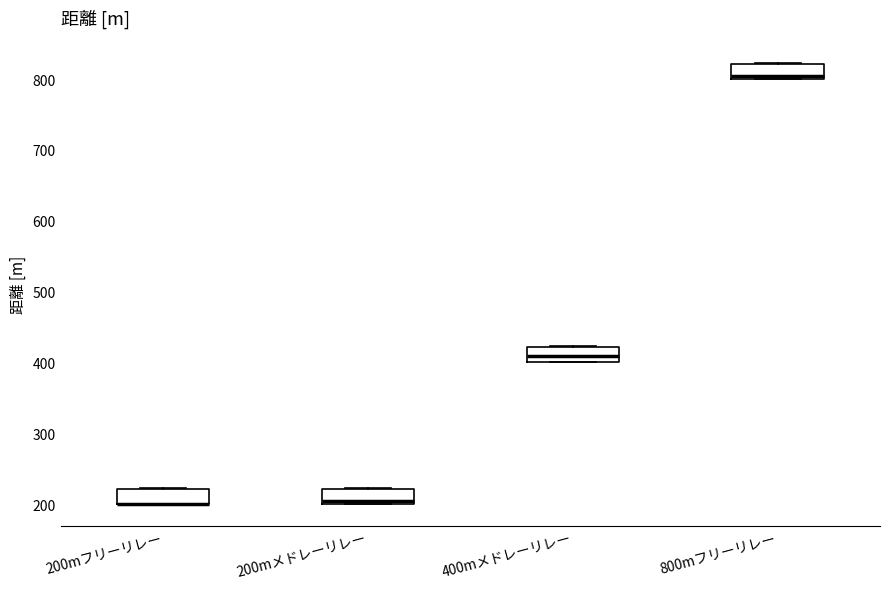

Reading left to right, transcribe this box plot: for each box, give where its median line is, the range the box spans, and where its two whiskers end, as read against the y-axis. The values are not printed on the chart, so give them approximately, as read against the axis.

200mフリーリレー: median 200 (drawn on the box's lower edge), box 200 to 220, whiskers 200 to 220
200mメドレーリレー: median 210, box 200 to 220, whiskers 200 to 220
400mメドレーリレー: median 410, box 400 to 420, whiskers 400 to 420
800mフリーリレー: median 800 (just above the box's lower edge), box 800 to 820, whiskers 800 to 820